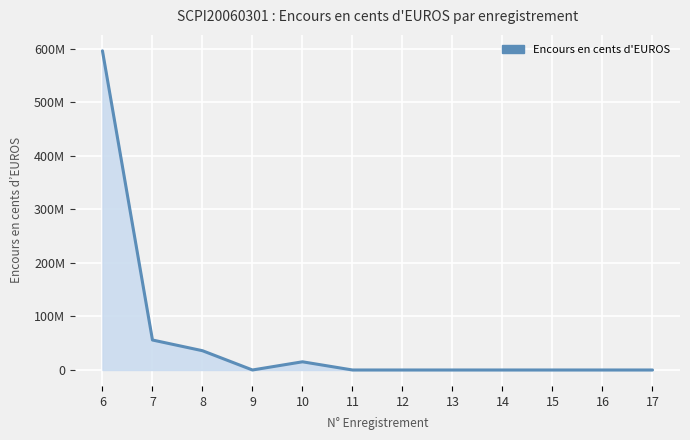

Rank the categories by value from highest to lowest.

6, 7, 8, 10, 9, 11, 12, 13, 14, 15, 16, 17